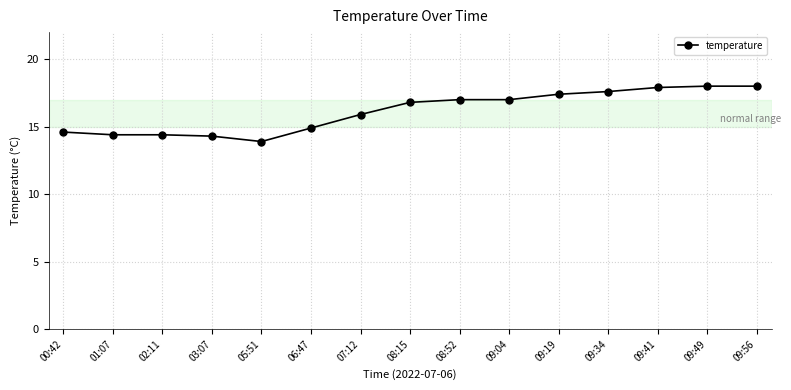

Which has a higher value, 02:11 or 09:56?

09:56